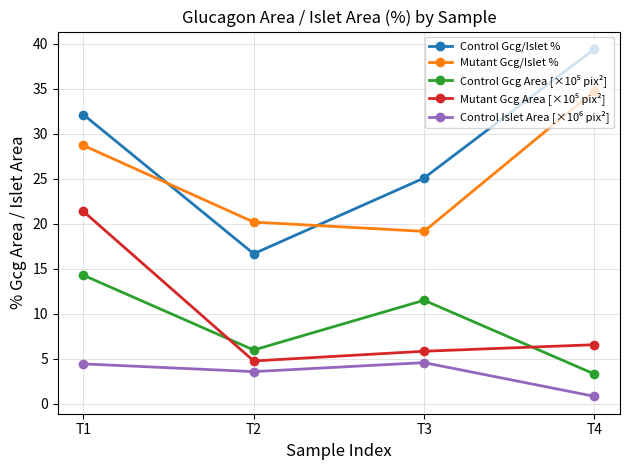

Is it true that Control Gcg/Islet % equals 15.6 at T4?

False